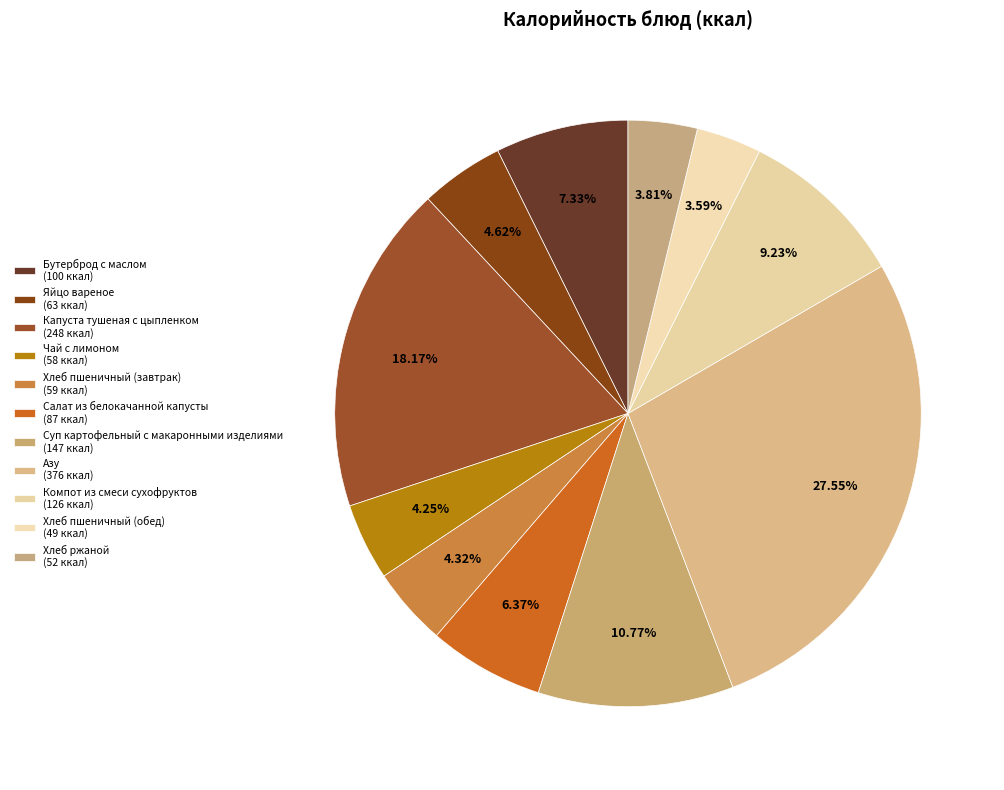

Count the number of slices in the pie.

11